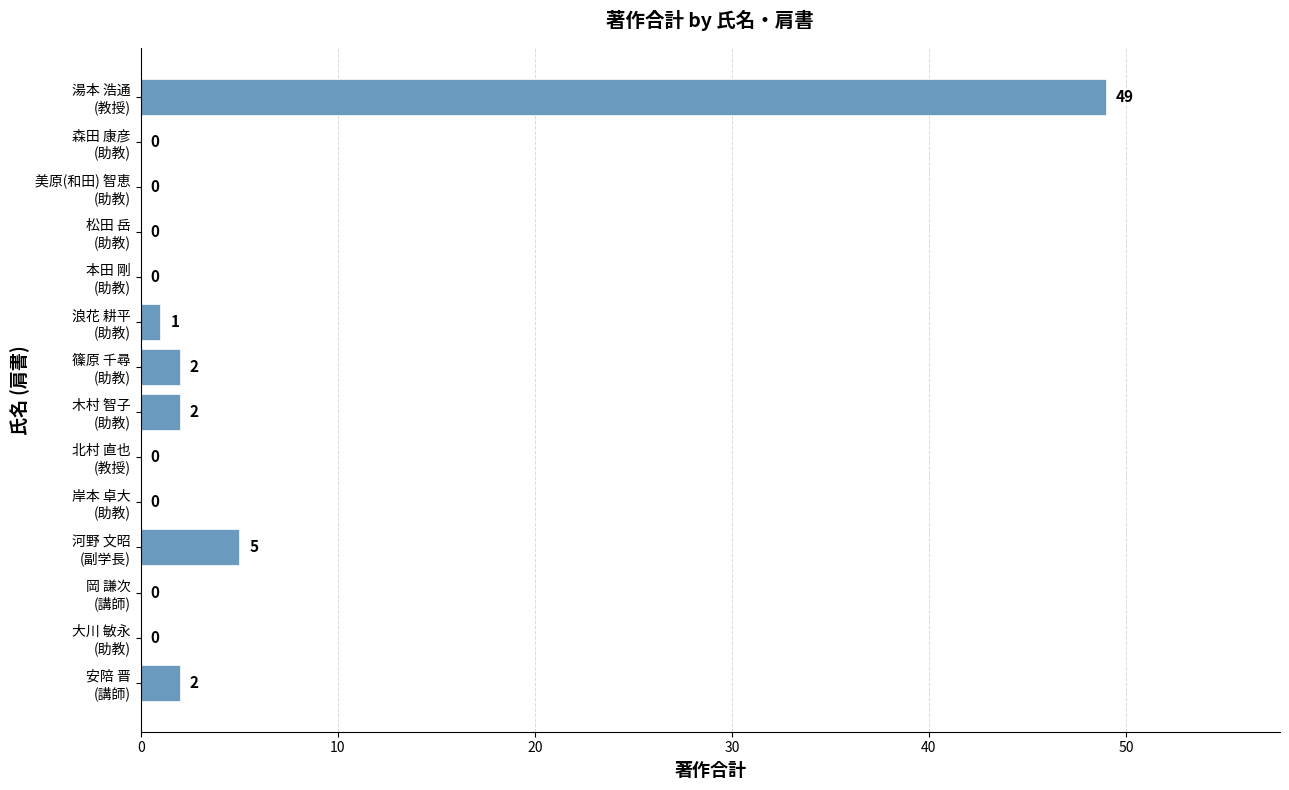

What is the sum of all values?

61